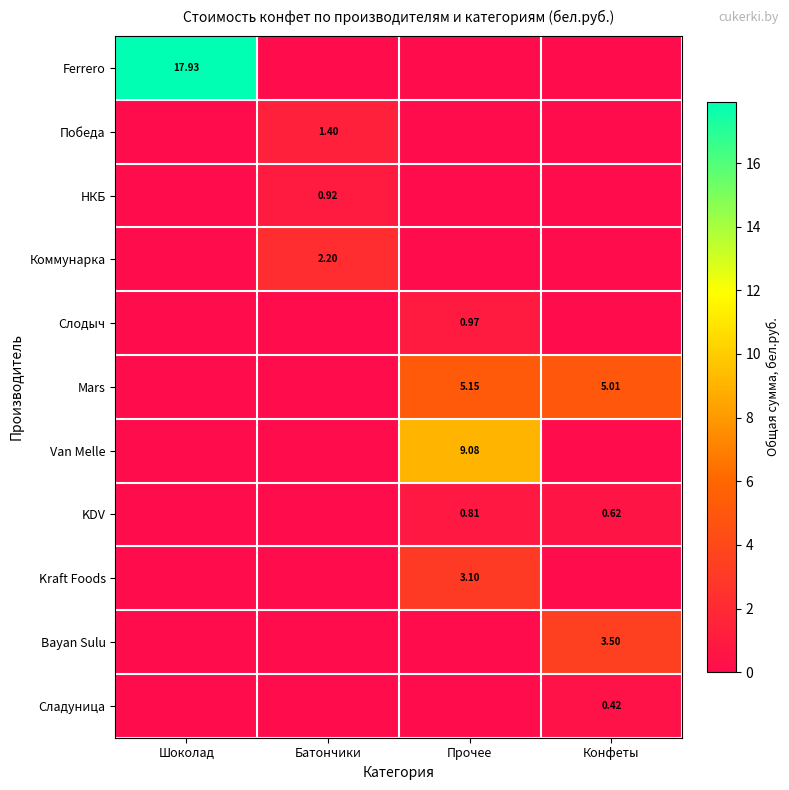

Count the number of data series in this chart.

11